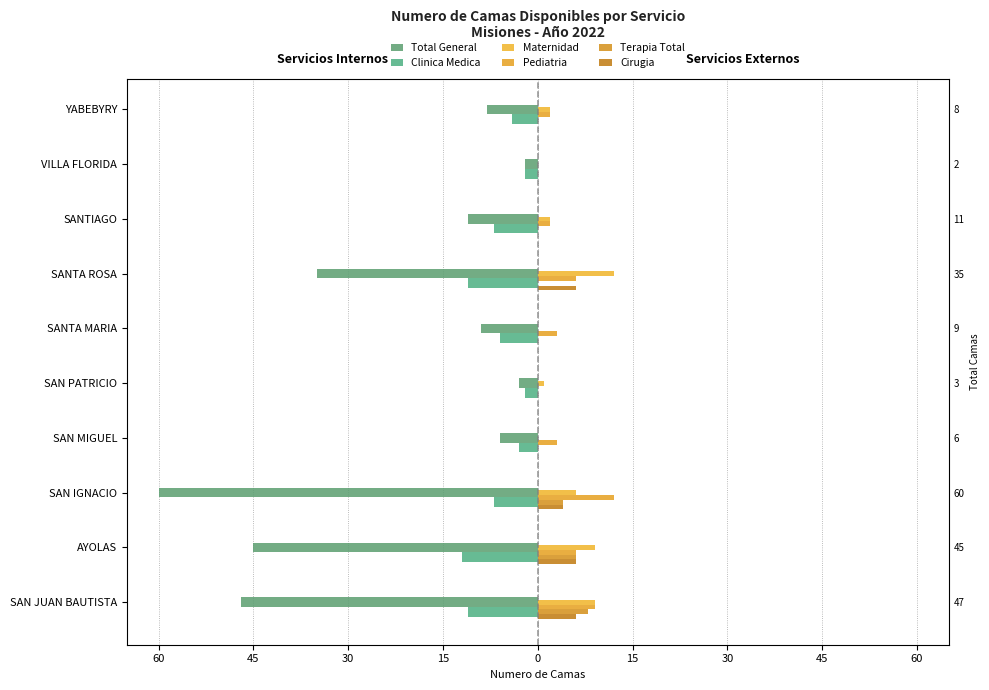

Reading left to right, list all the values displayed in this chart.

Total General: -47	-45	-60	-6	-3	-9	-35	-11	-2	-8
Clinica Medica: -11	-12	-7	-3	-2	-6	-11	-7	-2	-4
Maternidad: 9	9	6	0	1	0	12	2	0	2
Pediatria: 9	6	12	3	0	3	6	2	0	2
Terapia Total: 8	6	4	0	0	0	0	0	0	0
Cirugia: 6	6	4	0	0	0	6	0	0	0